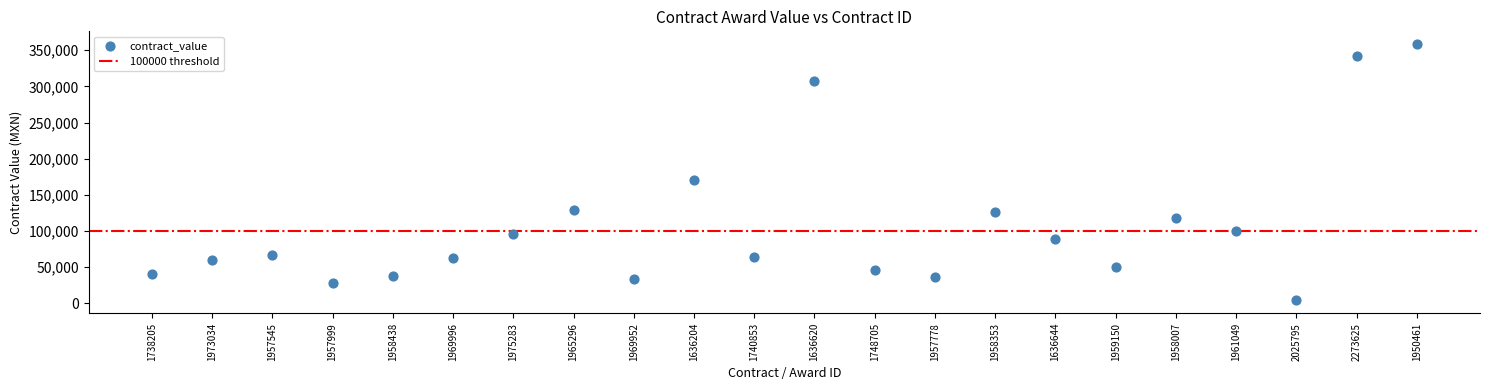

What Y value in the scatter plot is closest to 181198?

170196.1